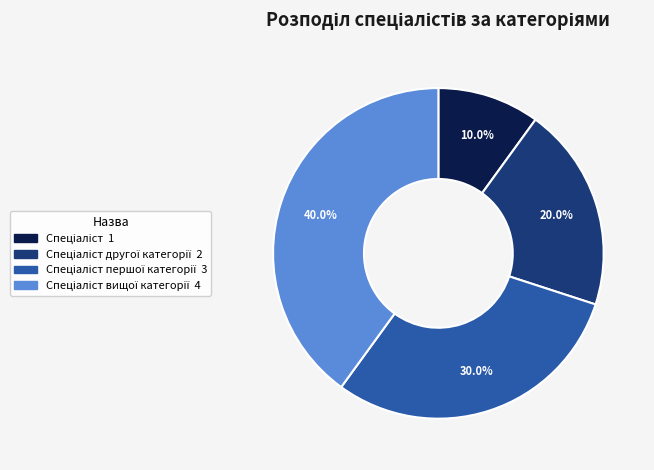

Is there any slice that represents more than half of the pie?

No